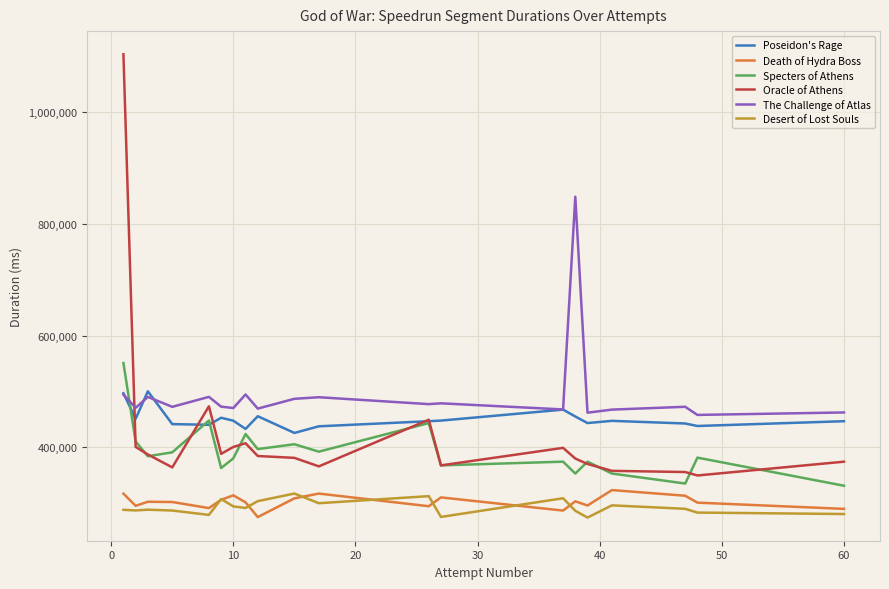

How many lines are shown in the chart?

6